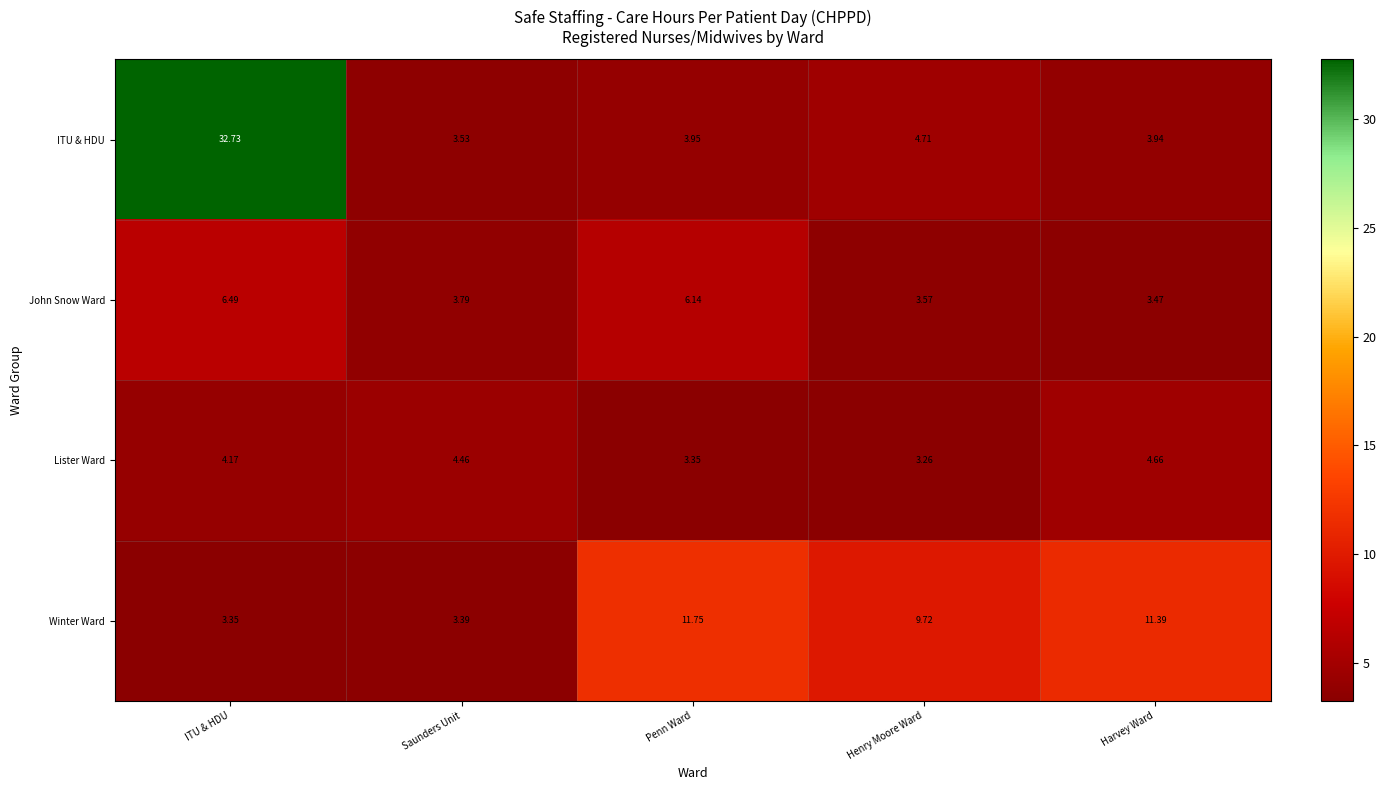

What is the maximum value shown in the chart?

32.7